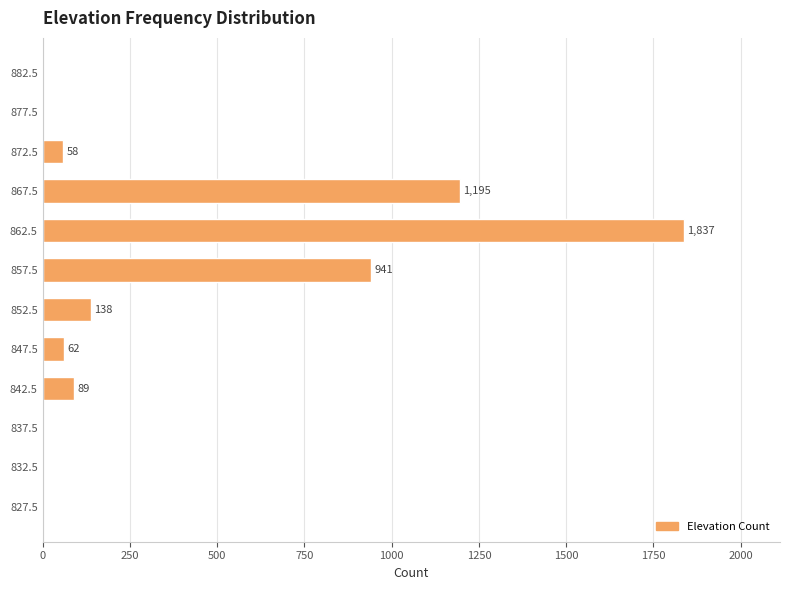

What is the average value?

360